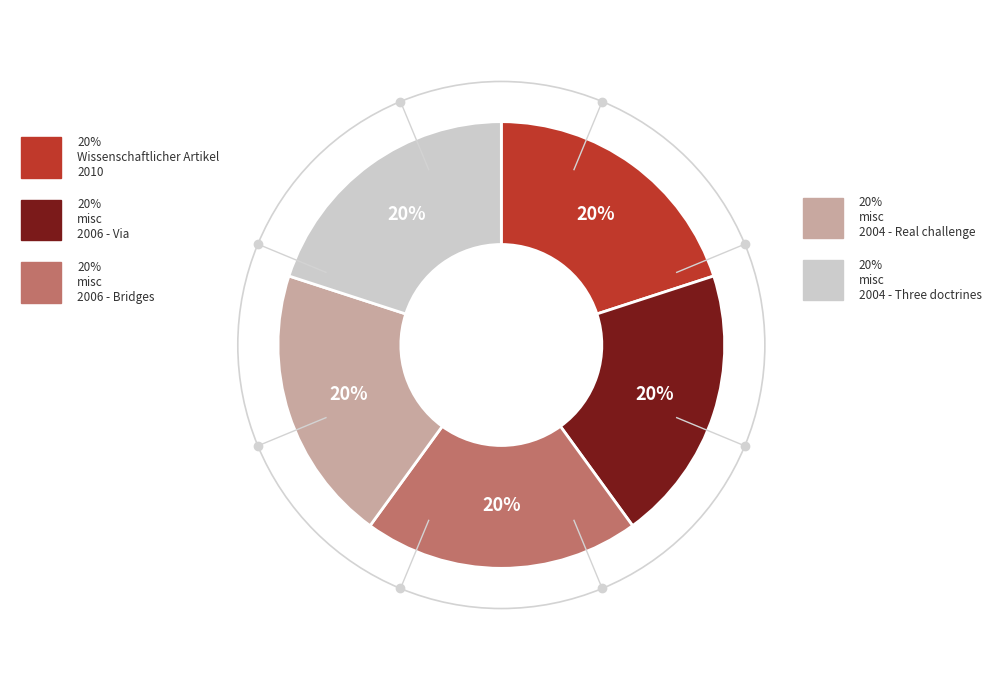

To the nearest percent, what is the average slice percentage?

20%